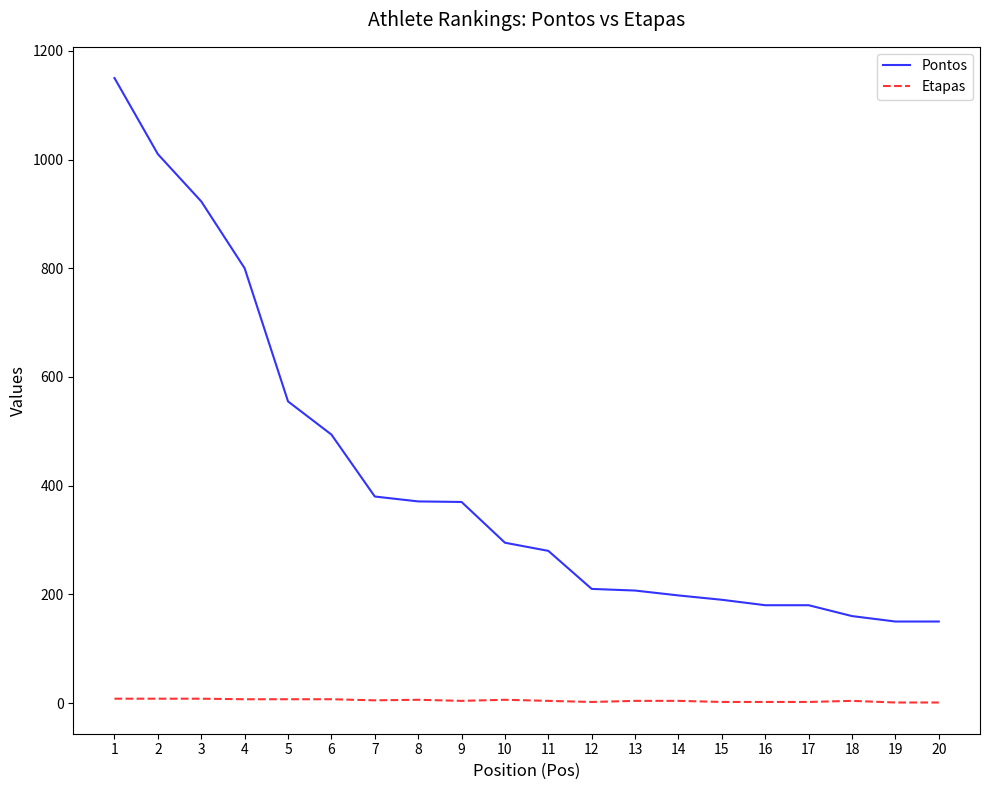

True or false: Etapas has more than 1 points higher than both neighbors.

True